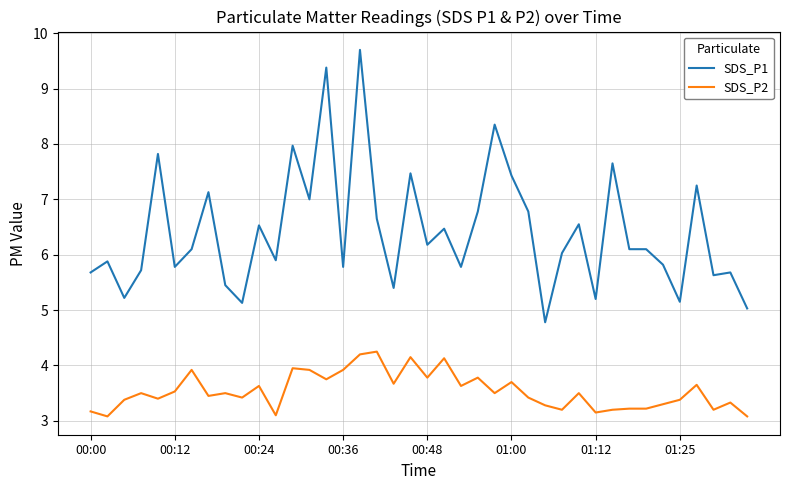

How many categories are shown in the chart?

40